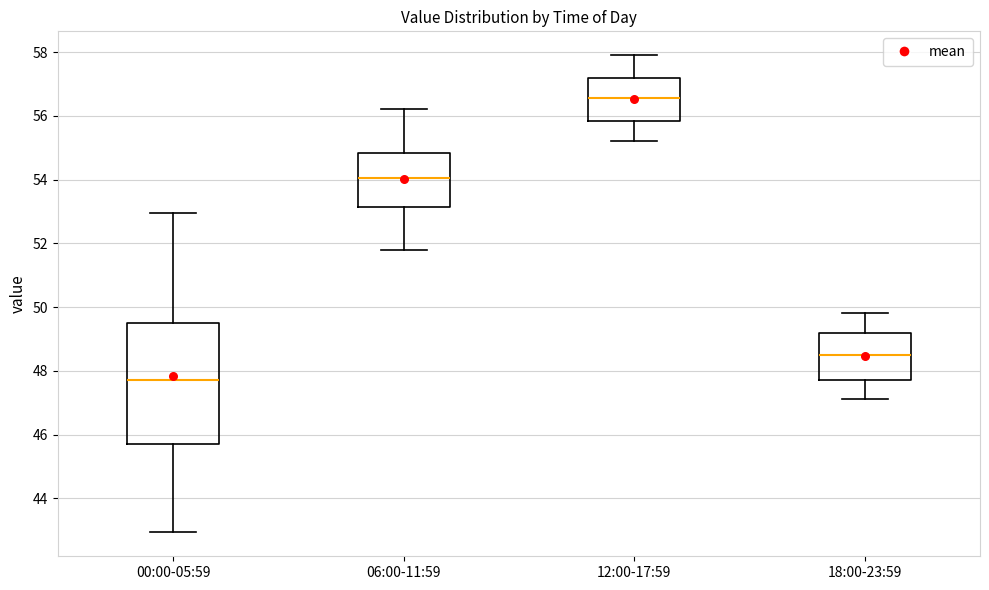

Comparing the boxes themselves (not the whiskers), which one is the tallest?

00:00-05:59